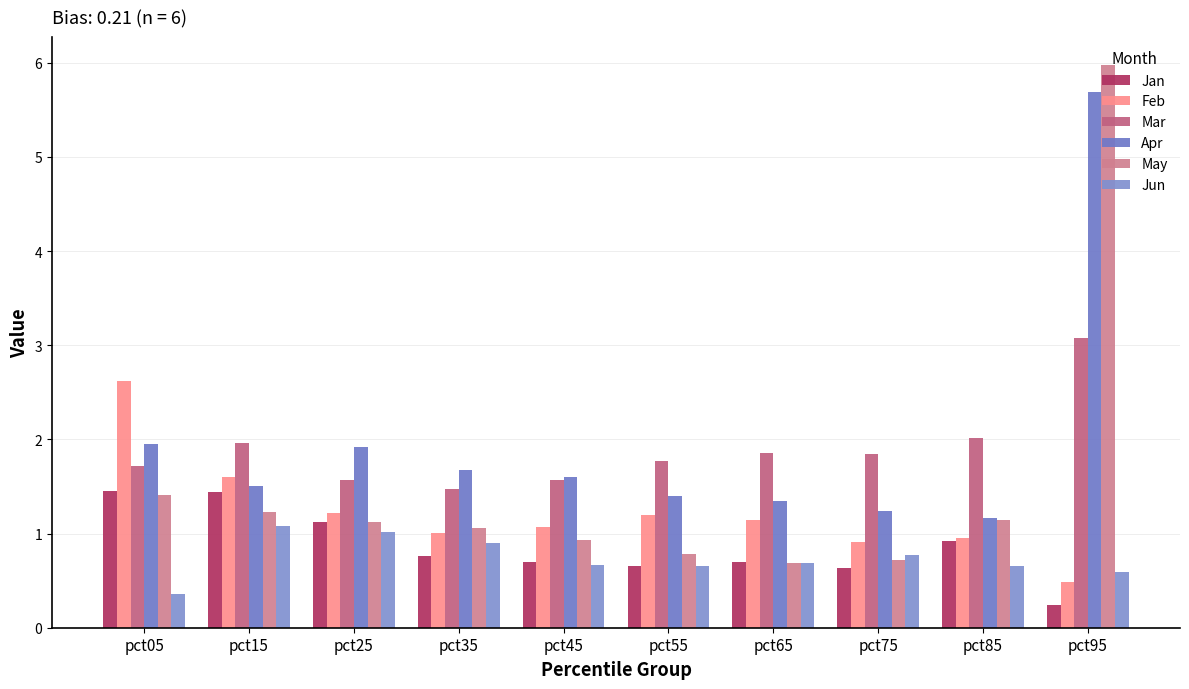

Which label corresponds to the largest value in the chart?

pct95